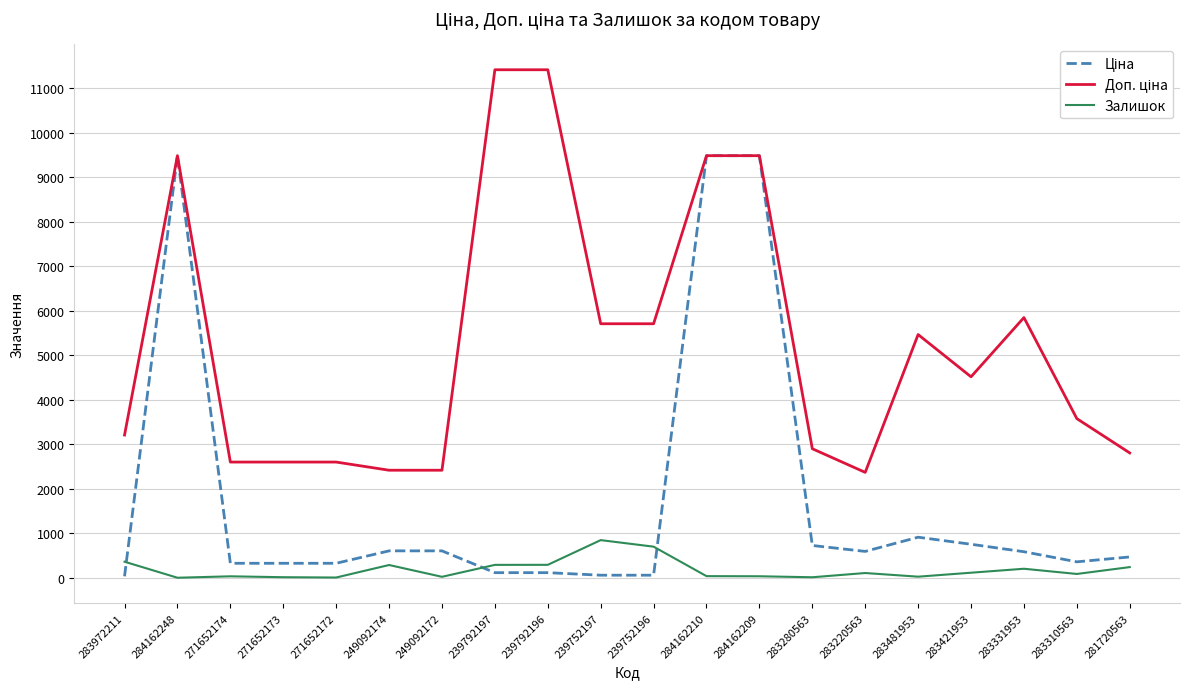

What is the spread (max minus min) of values at 249092174?

2128.8